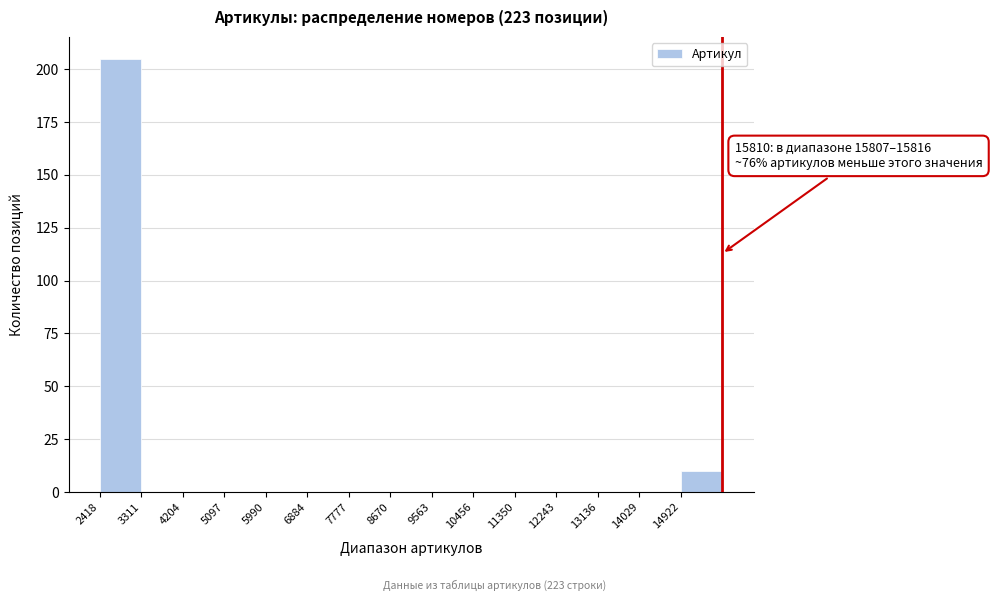

Over which range of the x-axis is the bar tallest?

2400 to 3300